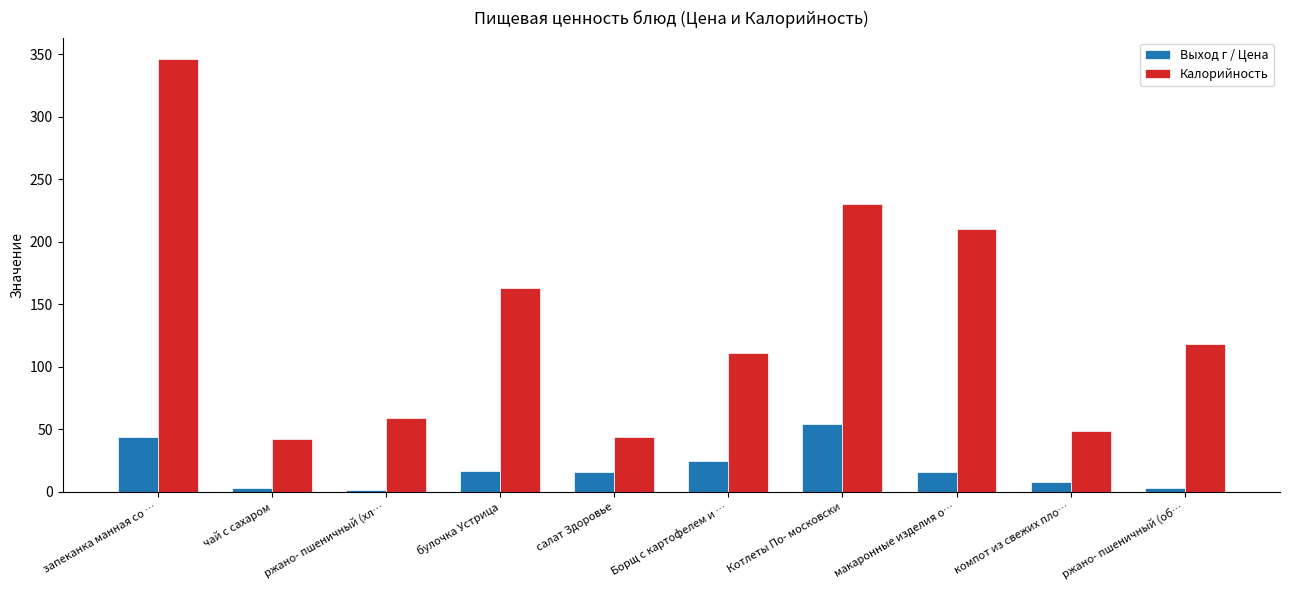

How many categories are shown in the chart?

10